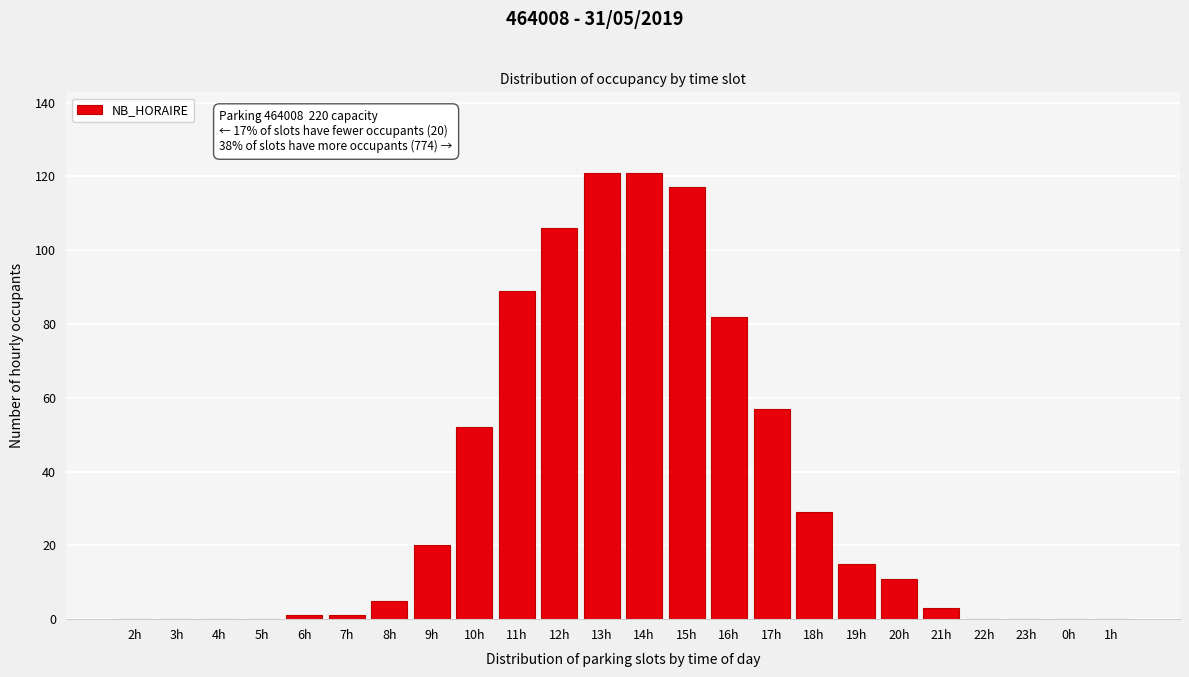

Reading right to left, extract all data points from this chart.

1h=0	0h=0	23h=0	22h=0	21h=3	20h=11	19h=15	18h=29	17h=57	16h=82	15h=117	14h=121	13h=121	12h=106	11h=89	10h=52	9h=20	8h=5	7h=1	6h=1	5h=0	4h=0	3h=0	2h=0